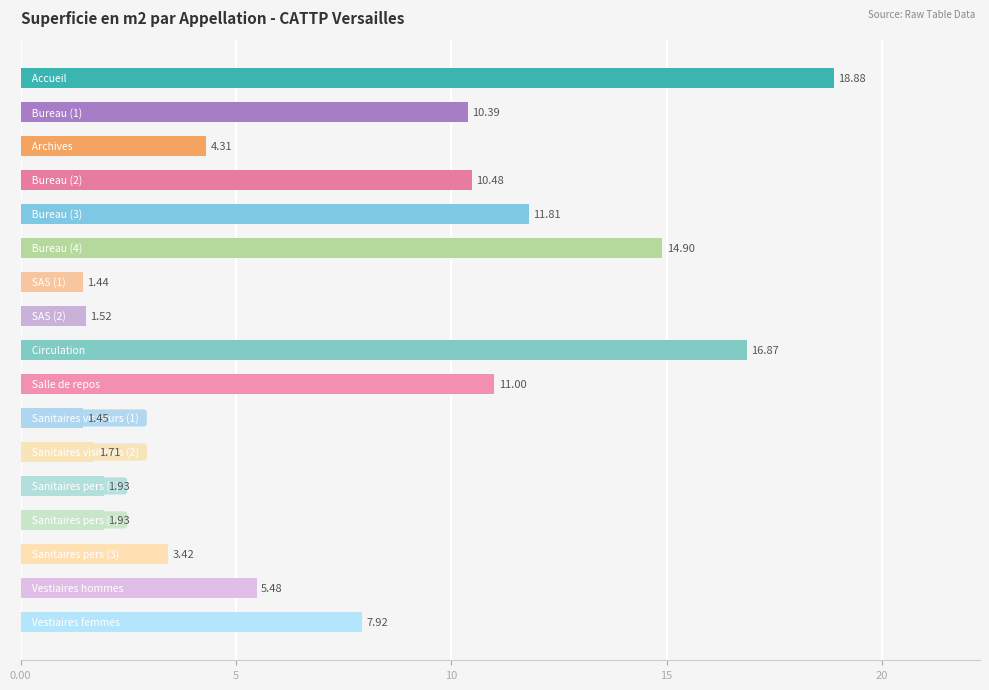

What is the difference between the maximum and minimum values?

17.4